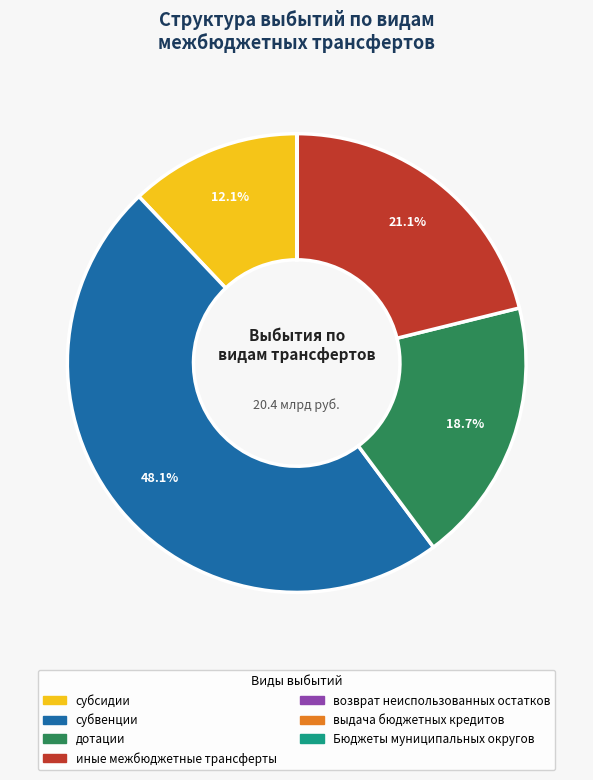

Is the sum of субвенции and иные межбюджетные трансферты greater than half?

Yes